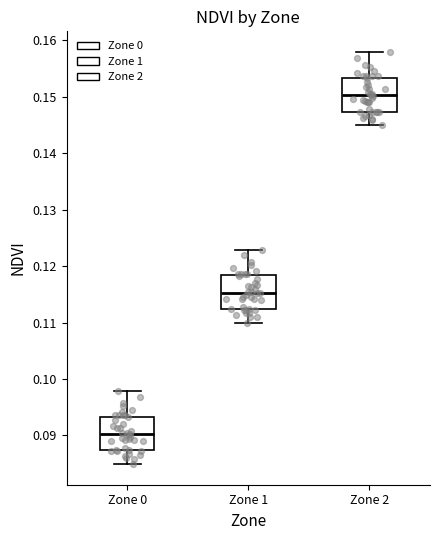

Where is the lower edge of the box for Zone 0 on the y-axis? The values are not printed on the chart, so give them approximately, as read against the axis.

0.087